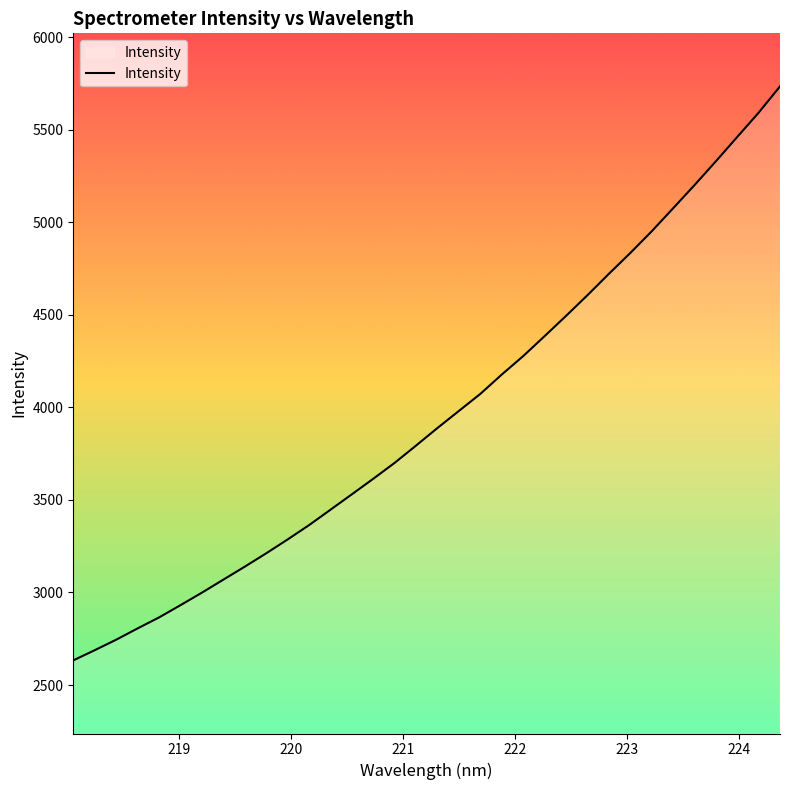

What is the average value?

3958.6